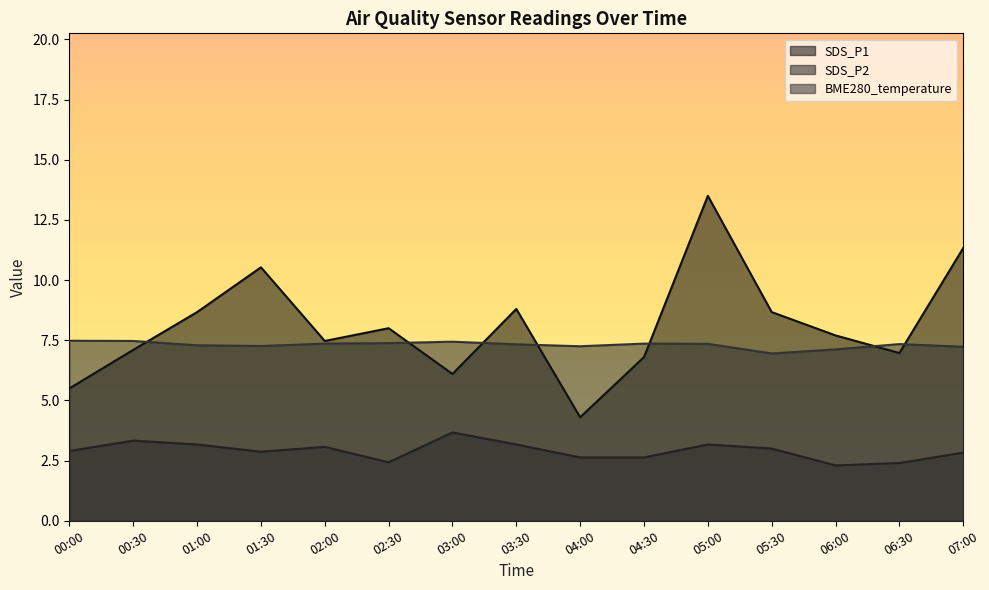

True or false: SDS_P2 and SDS_P1 cross at least once.

False